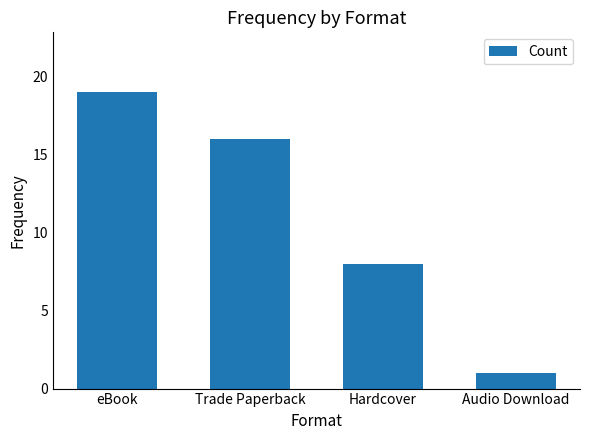

Reading left to right, list all the values displayed in this chart.

eBook=19	Trade Paperback=16	Hardcover=8	Audio Download=1